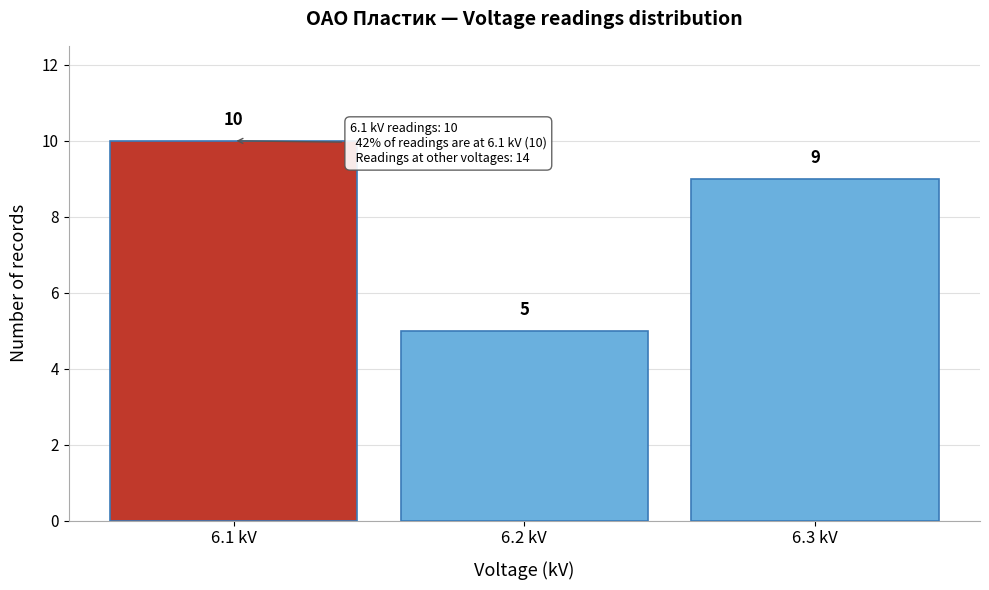

Reading left to right, list every bar in this chart as the range it spans on the x-axis followed by its height.

6.05 to 6.15: 10
6.15 to 6.25: 5
6.25 to 6.35: 9